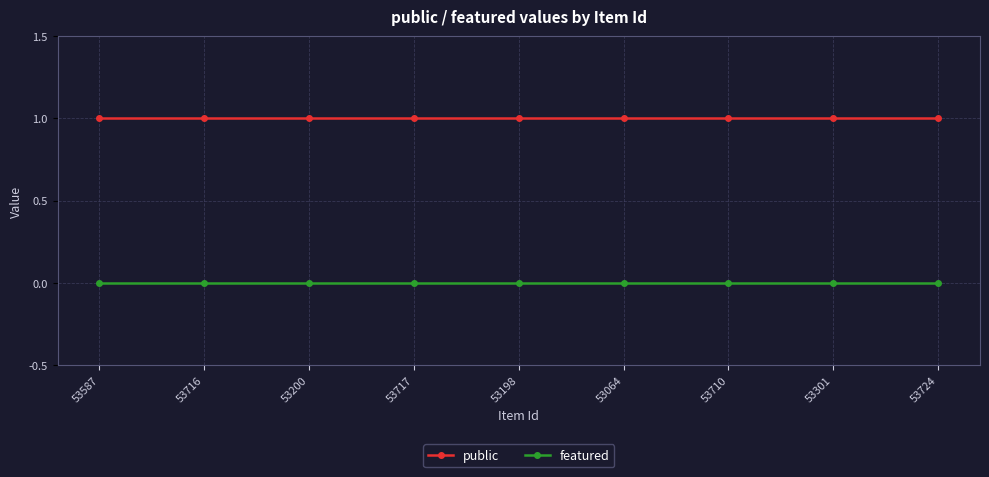

The featured series shows 0 at 53724. True or false?

True